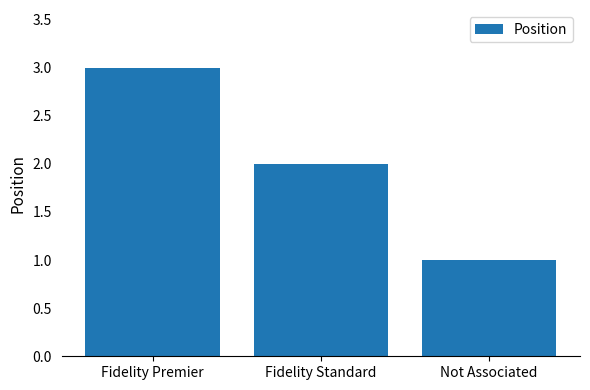

What is the difference between the maximum and minimum values?

2